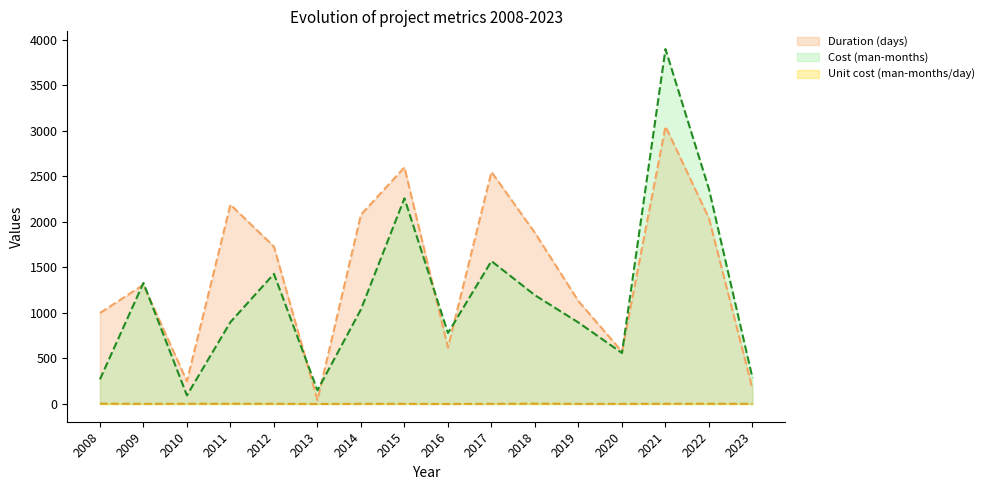

What is the total value across all series at 2009?

2641.7